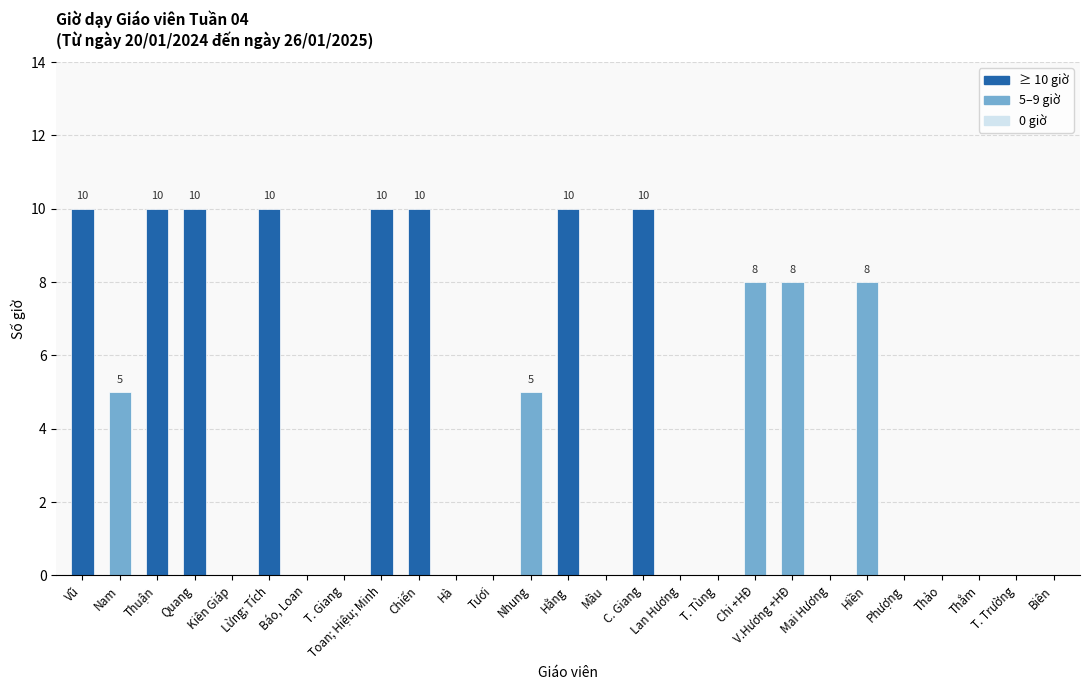

Reading right to left, extract all data points from this chart.

0	0	0	0	0	8	0	8	8	0	0	10	0	10	5	0	0	10	10	0	0	10	0	10	10	5	10